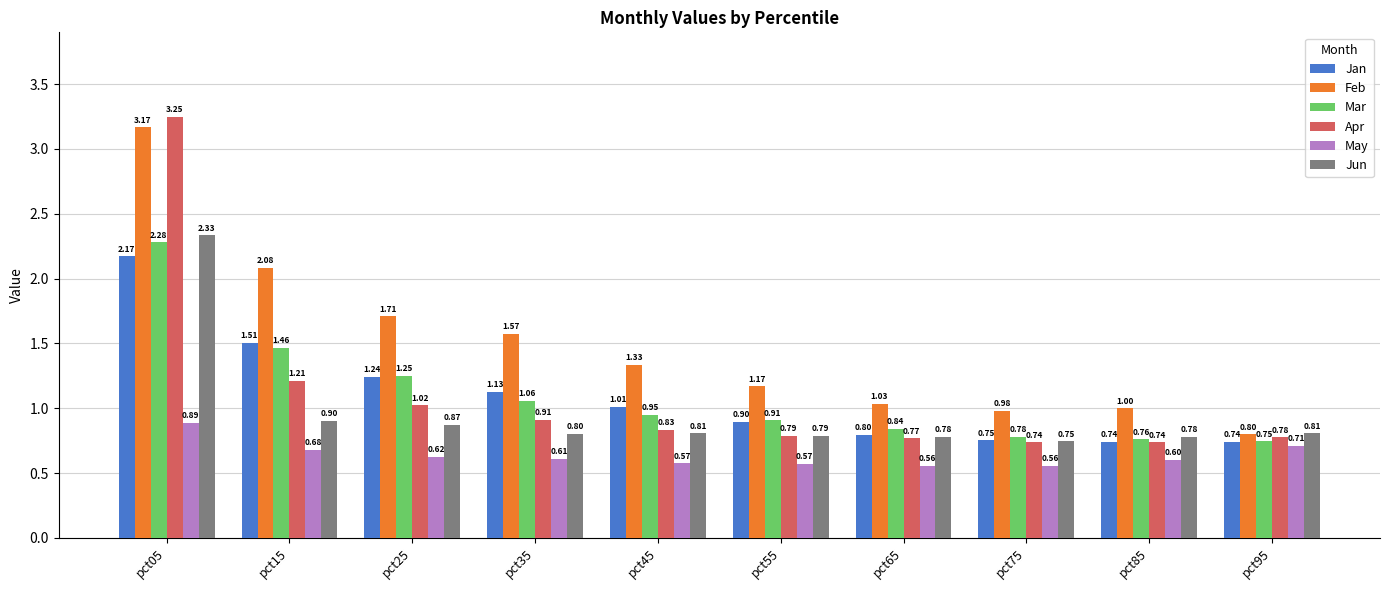

At which category is the sum across all series the highest?

pct05